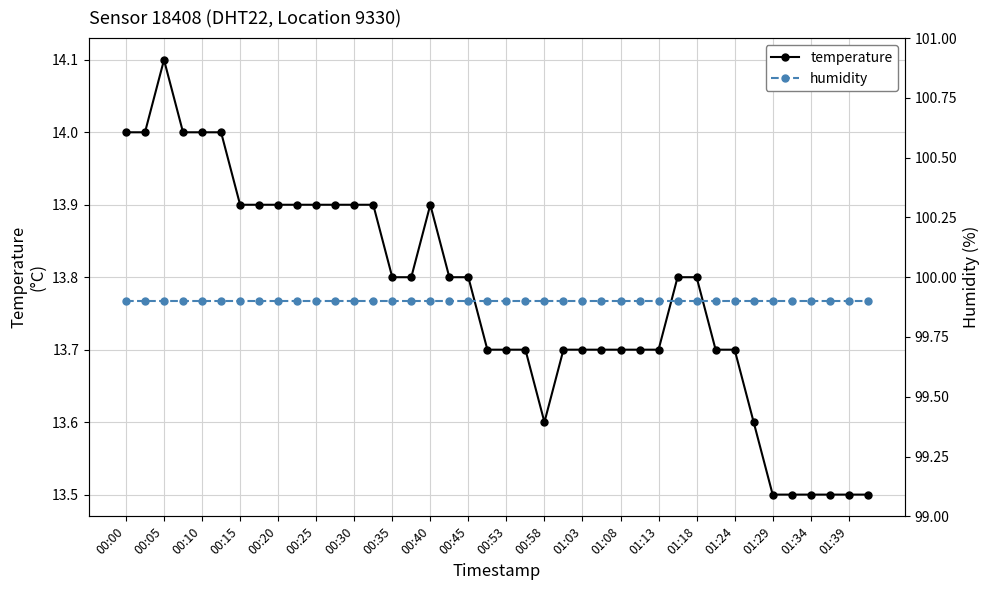

Reading left to right, what are all the values shown in this chart?

temperature: 14.0	14.0	14.1	14.0	14.0	14.0	13.9	13.9	13.9	13.9	13.9	13.9	13.9	13.9	13.8	13.8	13.9	13.8	13.8	13.7	13.7	13.7	13.6	13.7	13.7	13.7	13.7	13.7	13.7	13.8	13.8	13.7	13.7	13.6	13.5	13.5	13.5	13.5	13.5	13.5
humidity: 99.9	99.9	99.9	99.9	99.9	99.9	99.9	99.9	99.9	99.9	99.9	99.9	99.9	99.9	99.9	99.9	99.9	99.9	99.9	99.9	99.9	99.9	99.9	99.9	99.9	99.9	99.9	99.9	99.9	99.9	99.9	99.9	99.9	99.9	99.9	99.9	99.9	99.9	99.9	99.9